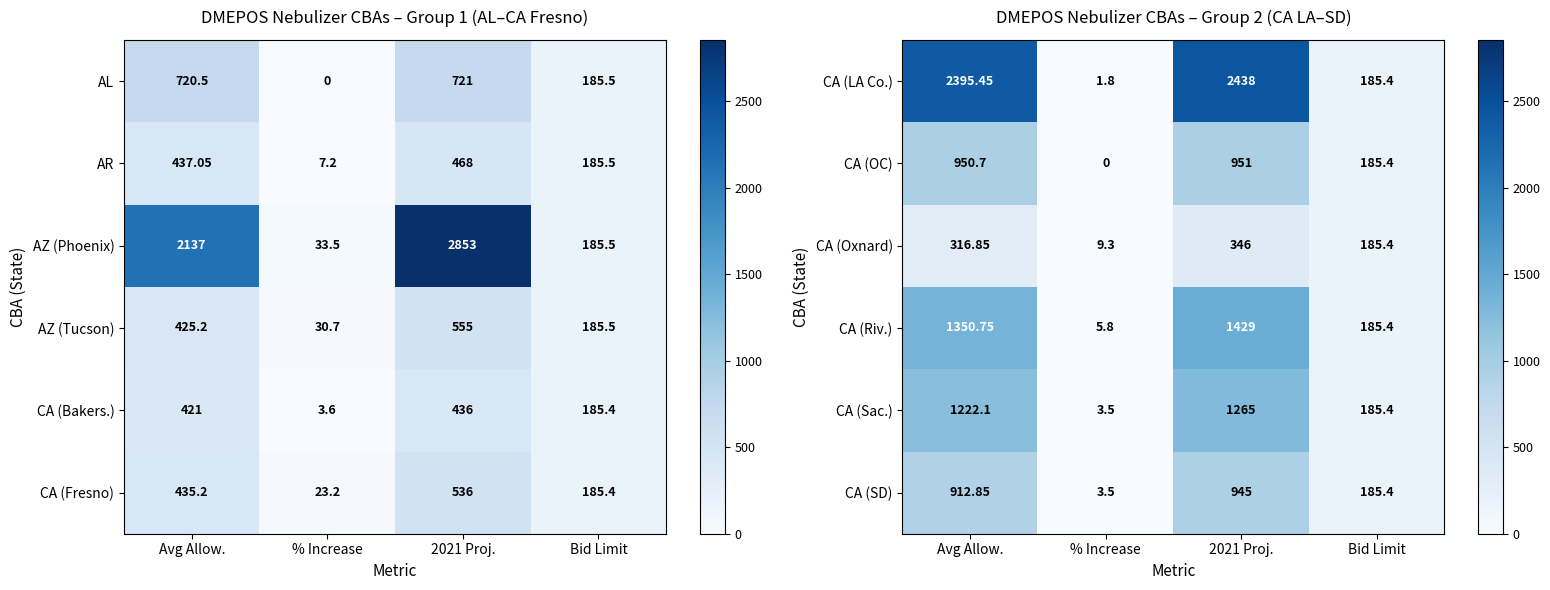

Which label corresponds to the smallest value in the chart?

% Increase